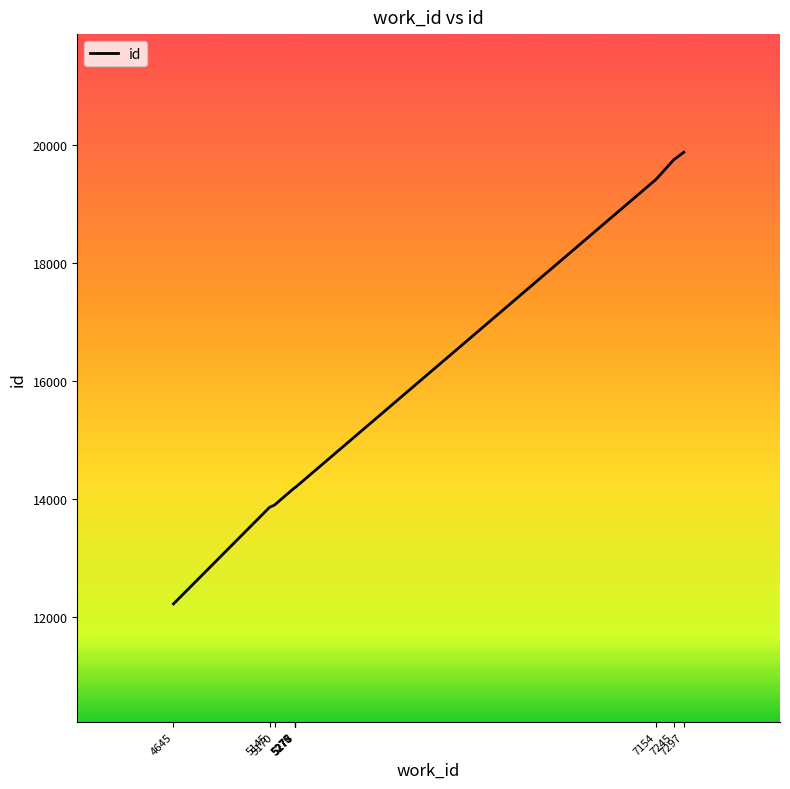

What is the difference between the maximum and minimum values?

7644